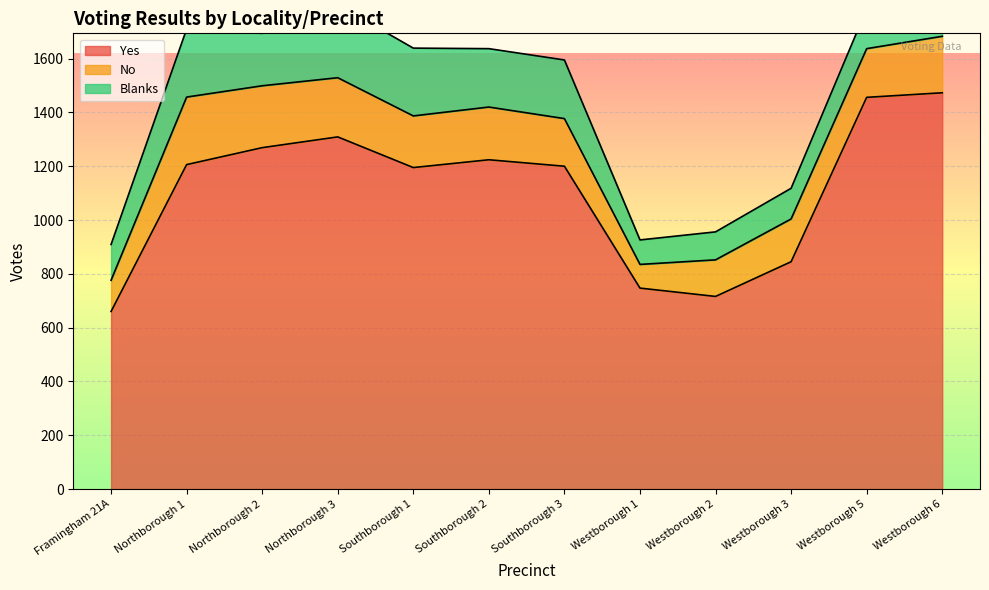

In No, how many points are higher than both neighbors (excluding endpoints)?

2